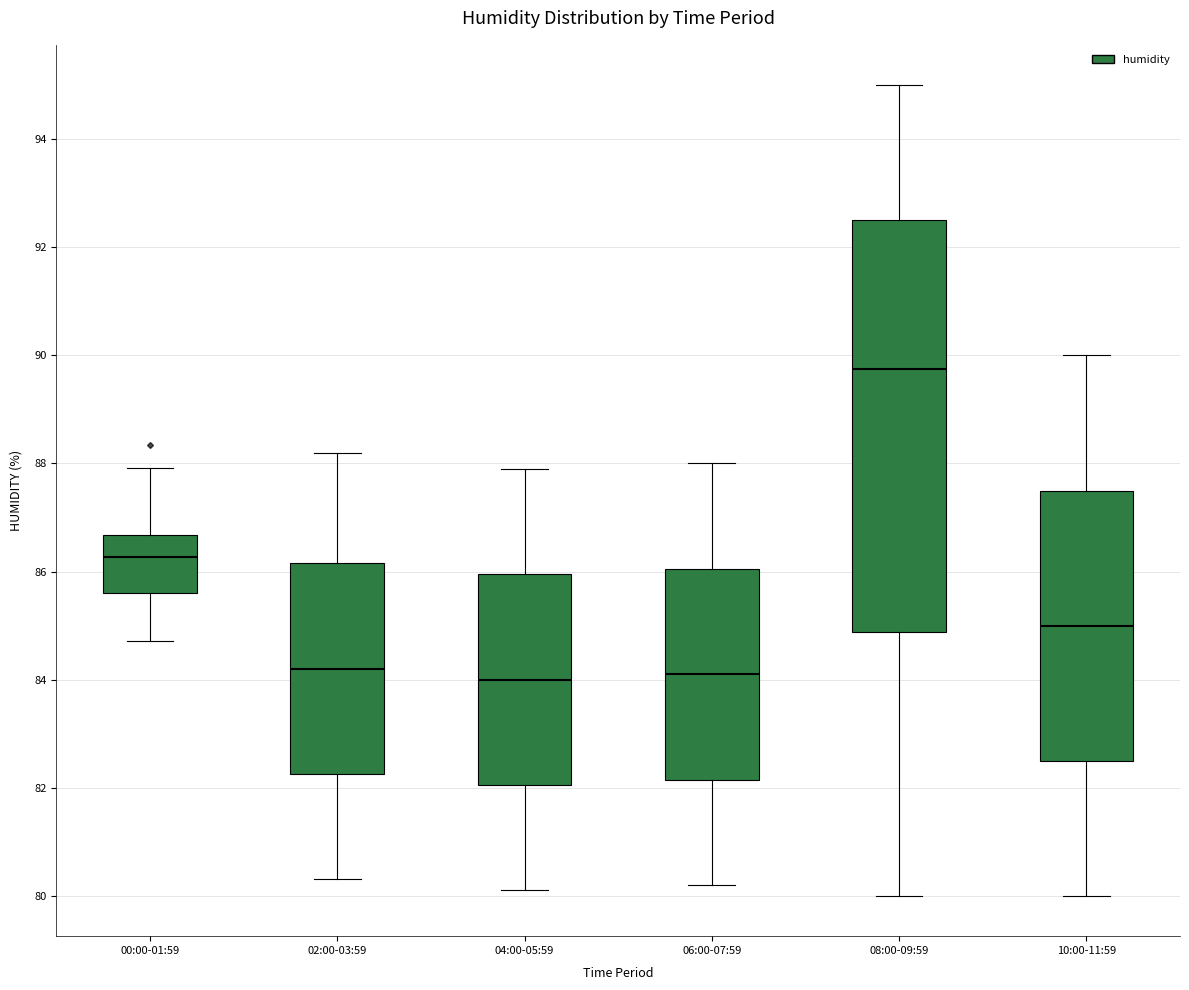

Where does the lower whisker of the box for 06:00-07:59 end on the y-axis? The values are not printed on the chart, so give them approximately, as read against the axis.

80.2